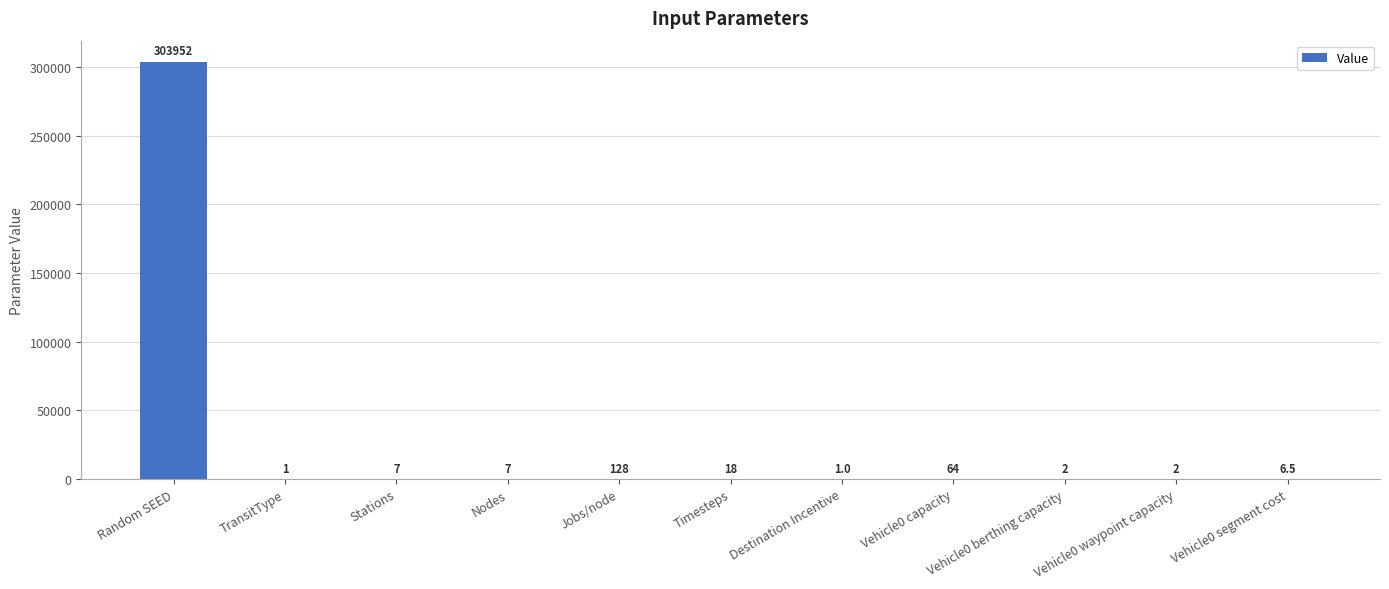

Which has a higher value, Jobs/node or Vehicle0 segment cost?

Jobs/node